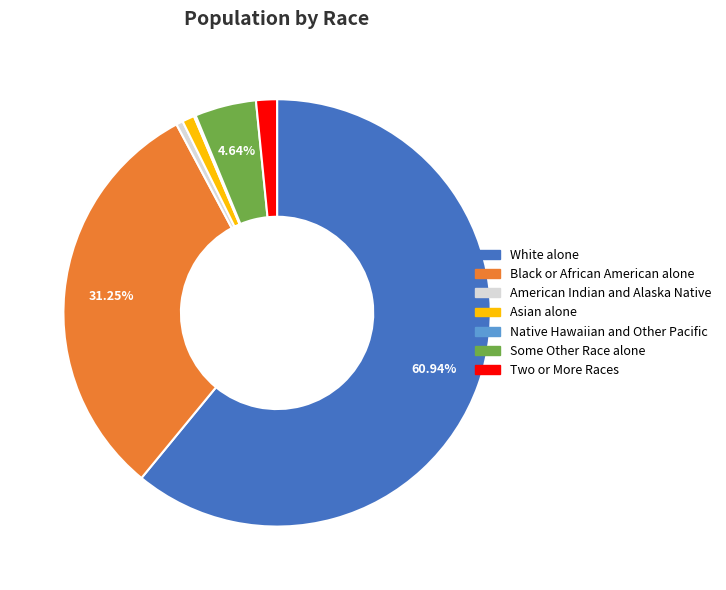

Which category has the biggest portion of the pie?

White alone